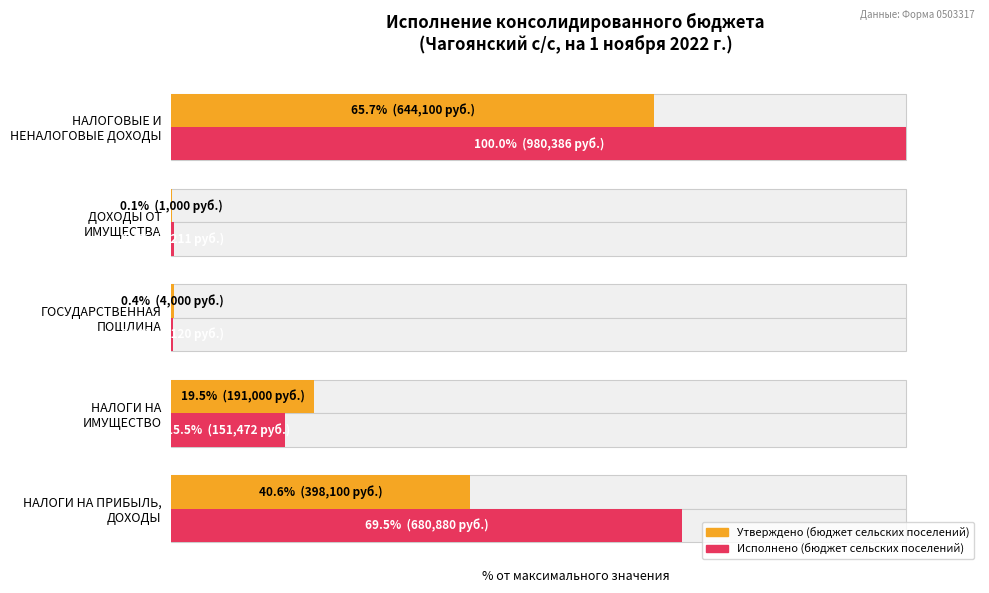

The Исполнено (бюджет сельских поселений) series shows 118.7 at НАЛОГИ НА ПРИБЫЛЬ, ДОХОДЫ. True or false?

False